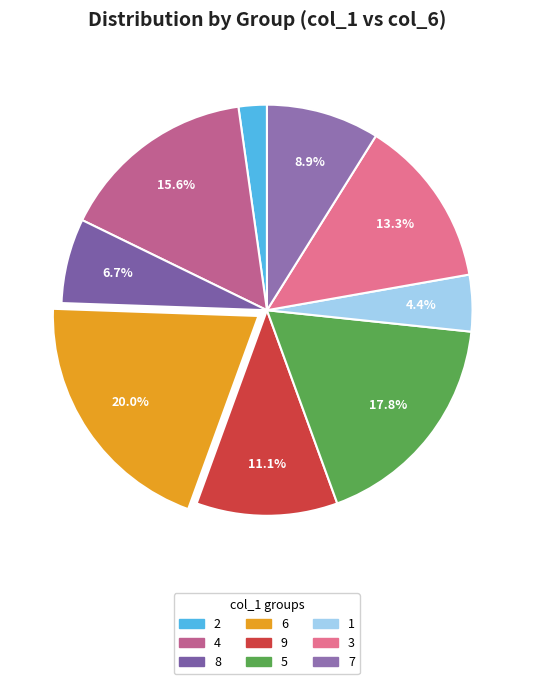

Does 2 account for over 50% of the chart?

No